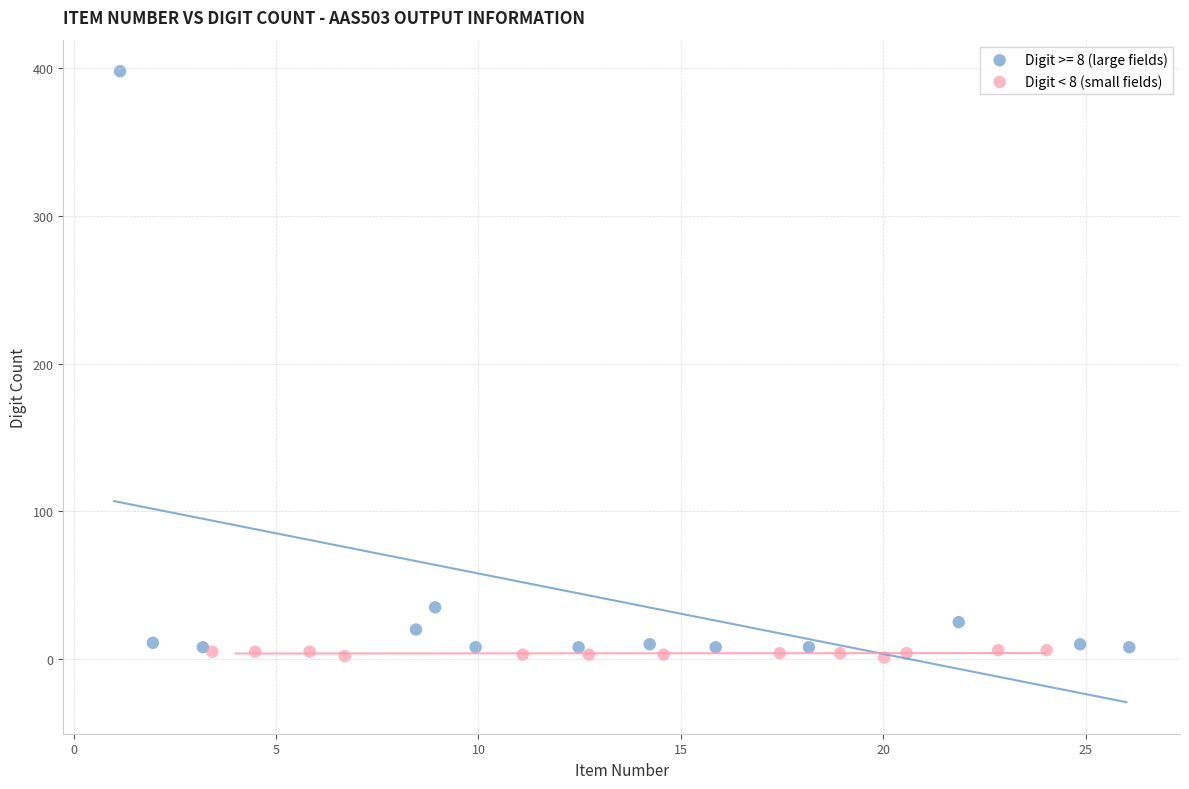

Which series reaches the maximum Y coordinate?

Digit >= 8 (large fields)